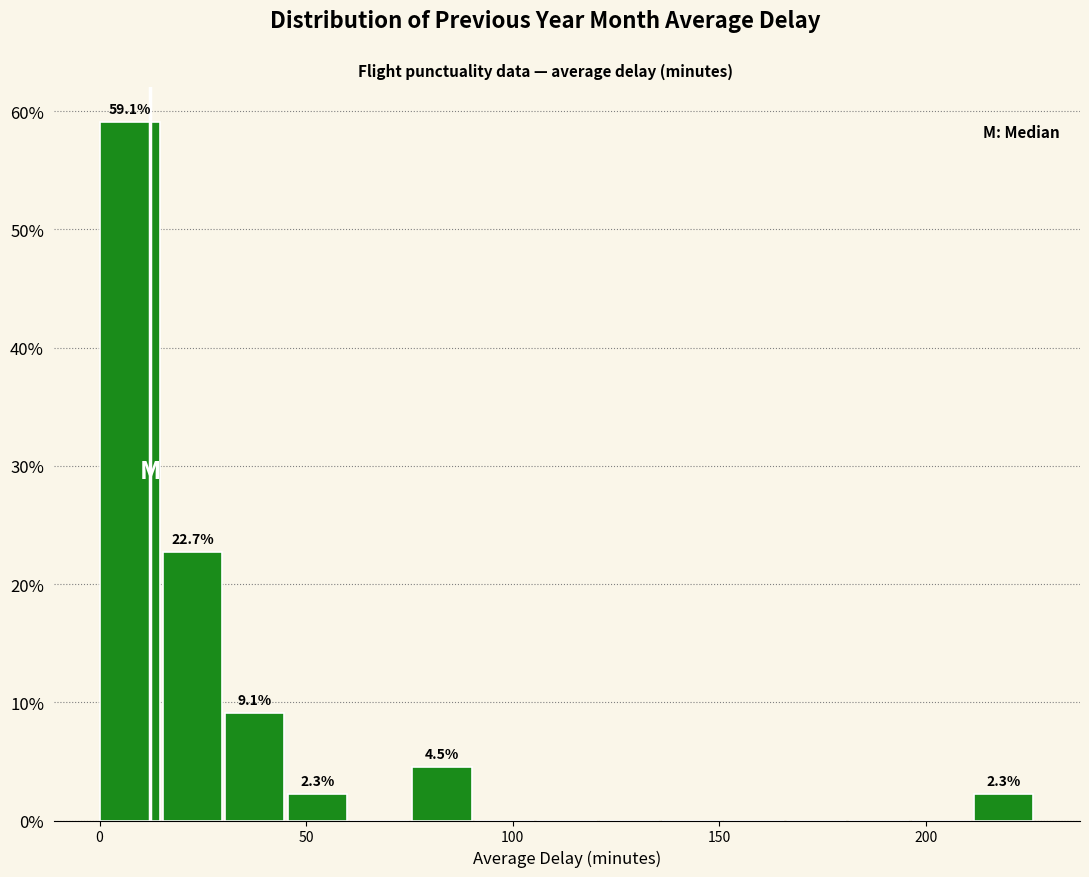

Read against the x-axis, roughly where is the centre of the tallest bar?

5